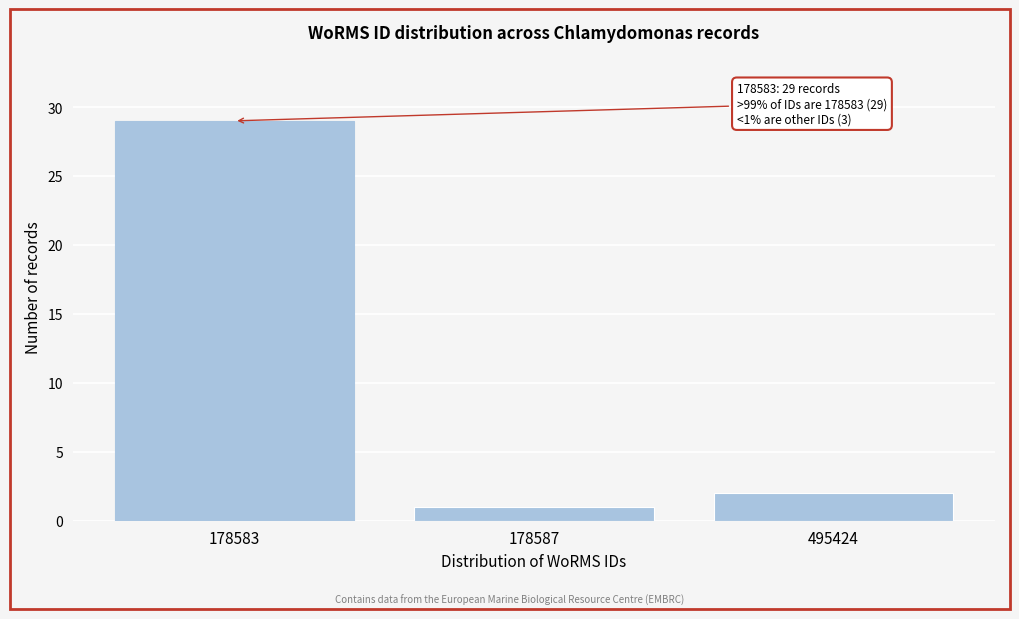

Reading left to right, transcribe all the data shown in this chart.

178583=29	178587=1	495424=2